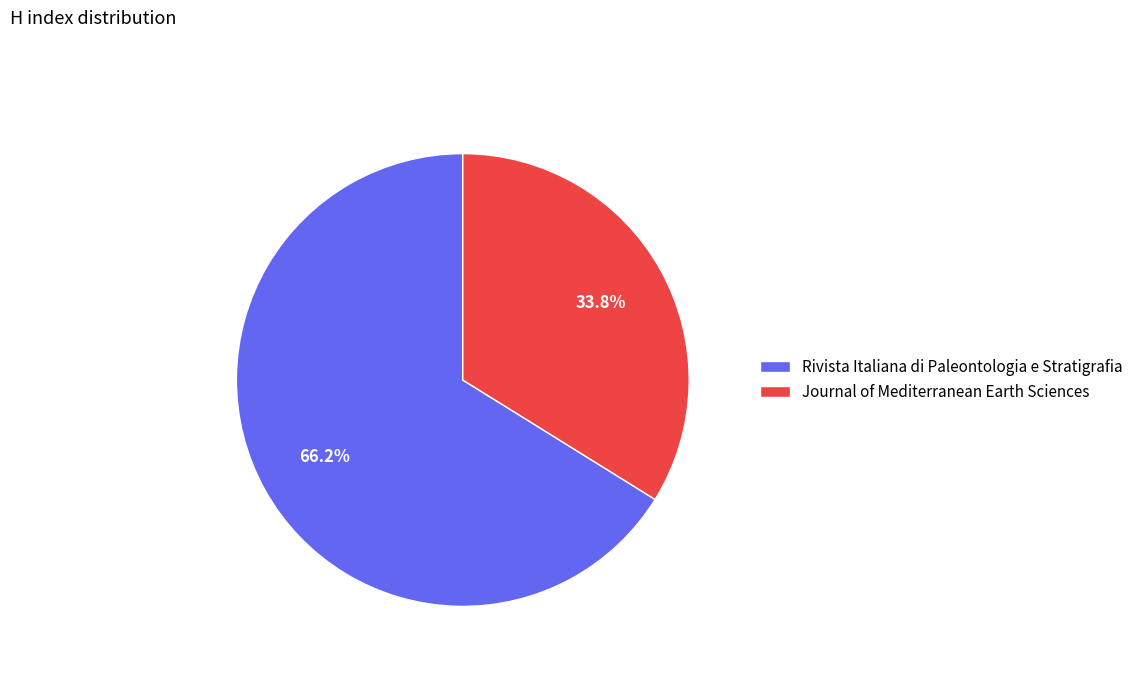

What is the ratio of the value at Journal of Mediterranean Earth Sciences to the value at Rivista Italiana di Paleontologia e Stratigrafia?

0.5